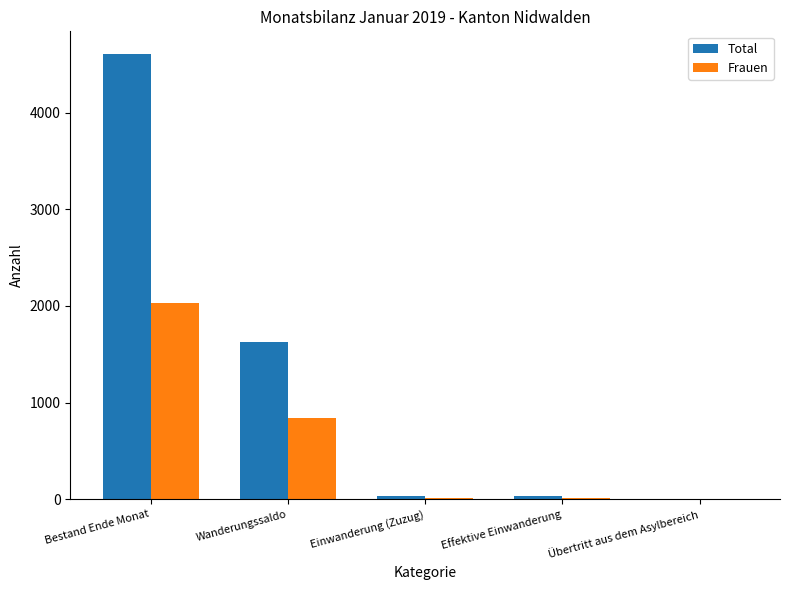

At which category is the sum across all series the highest?

Bestand Ende Monat